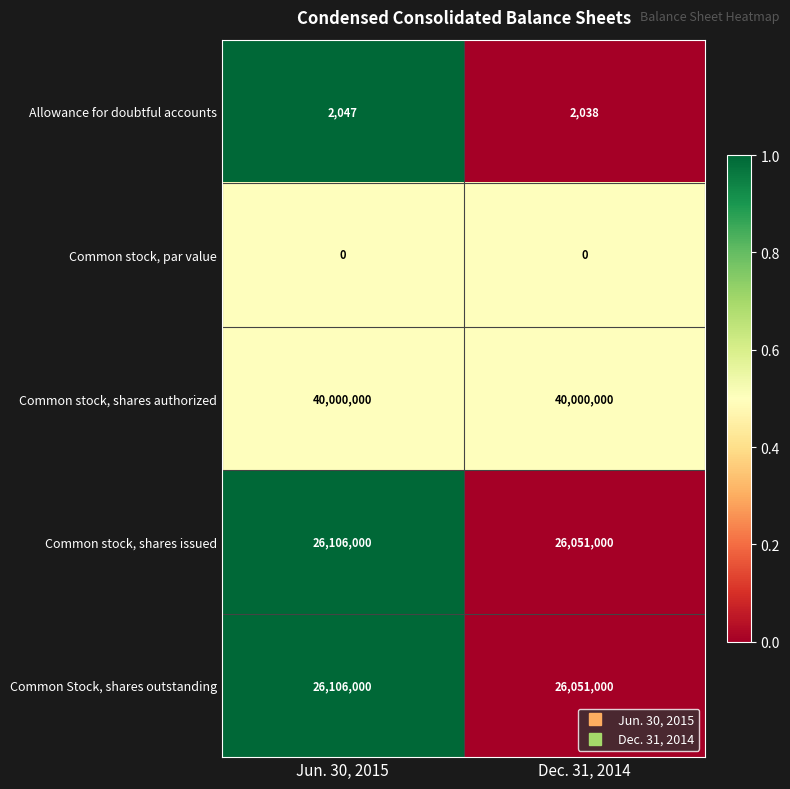

Is it true that Allowance for doubtful accounts equals 2047 at Jun. 30, 2015?

True